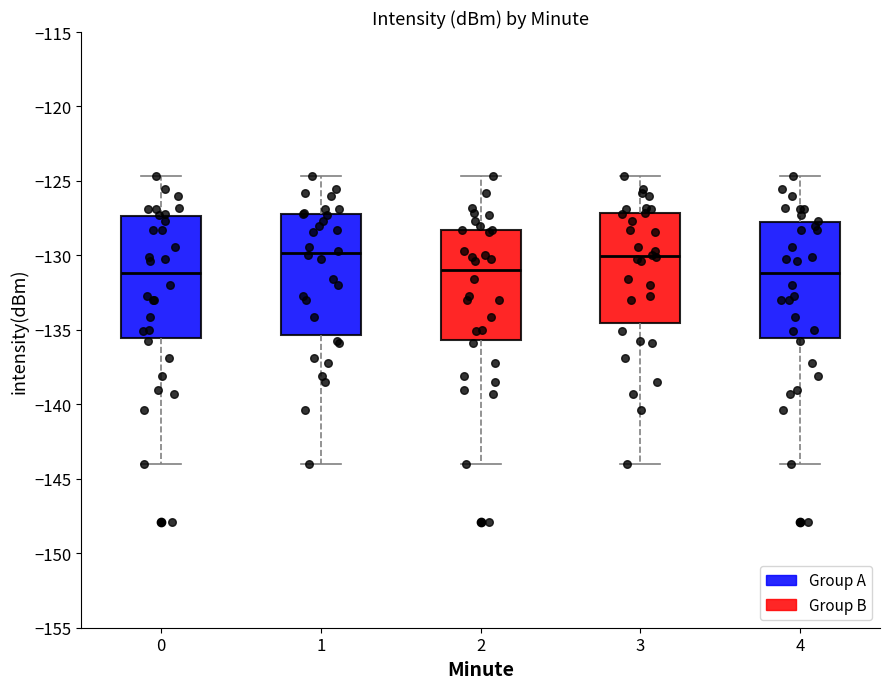

Reading left to right, read every box against the y-axis: the position of its median line, the range the box covers, and the ends of its whiskers. The values are not printed on the chart, so give them approximately, as read against the axis.

0: median -131.0, box -135.5 to -127.5, whiskers -144.0 to -124.5
1: median -130.0, box -135.5 to -127.0, whiskers -144.0 to -124.5
2: median -131.0, box -135.5 to -128.5, whiskers -144.0 to -124.5
3: median -130.0, box -134.5 to -127.0, whiskers -144.0 to -124.5
4: median -131.0, box -135.5 to -128.0, whiskers -144.0 to -124.5